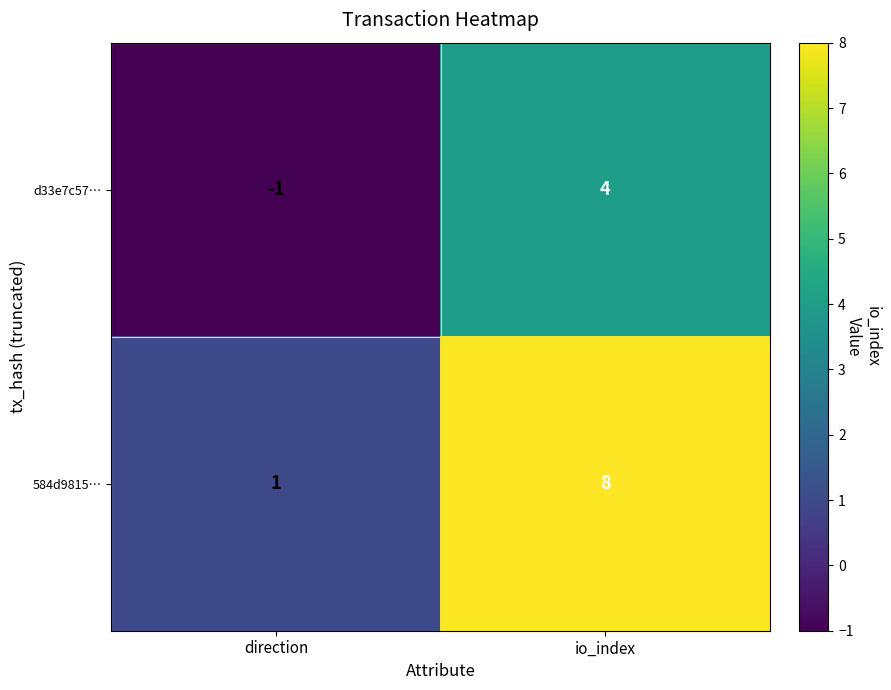

The value of 584d9815… at io_index is 8. True or false?

True